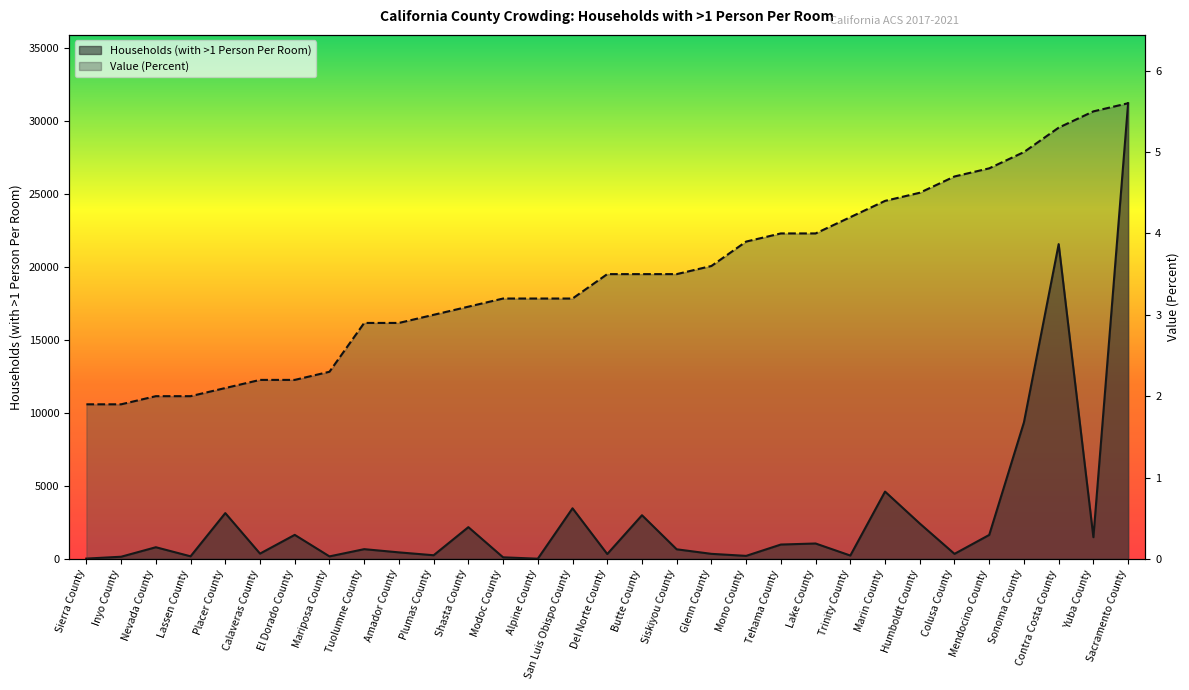

Rank the series by their maximum value, from highest to lowest.

Households (with >1 Person Per Room), Value (Percent)